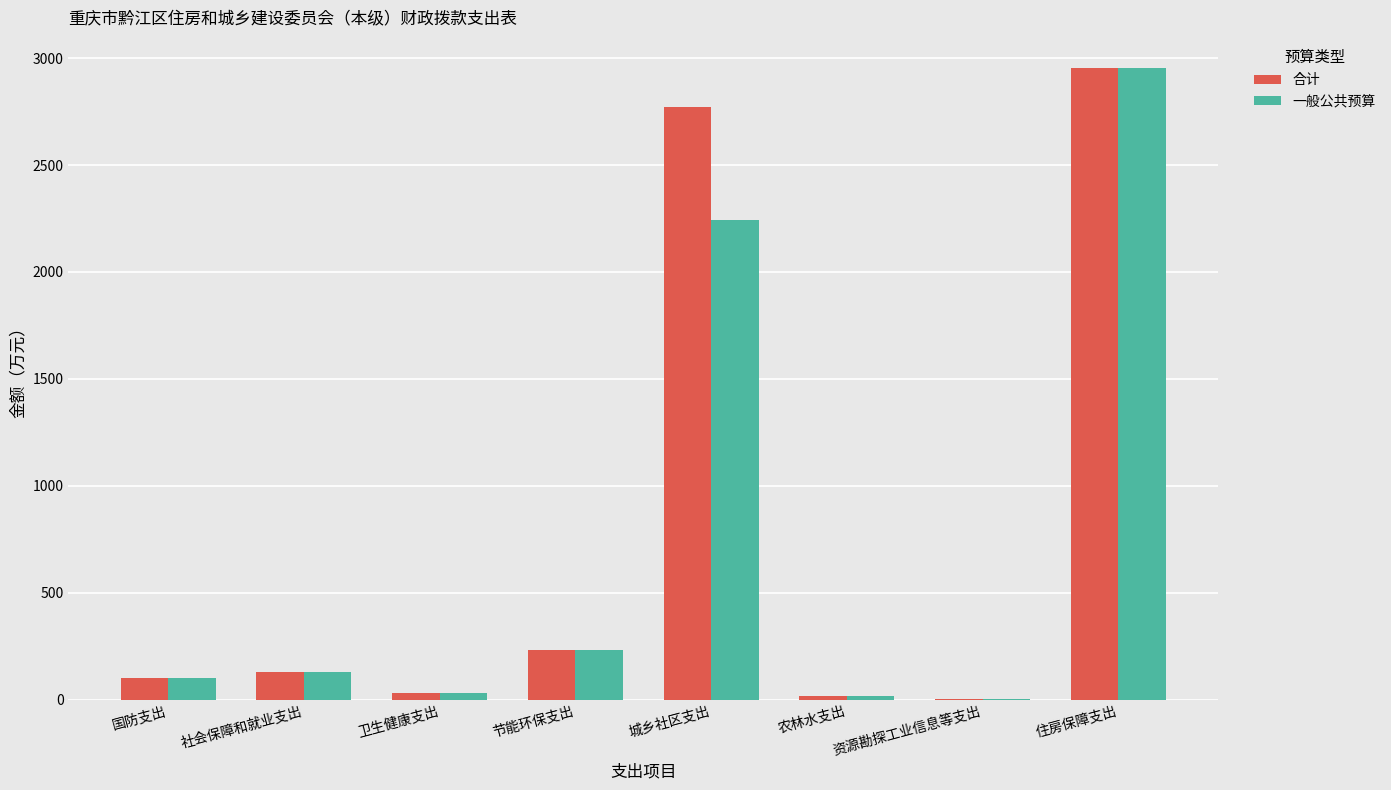

Which series changed the most between 国防支出 and 城乡社区支出?

合计